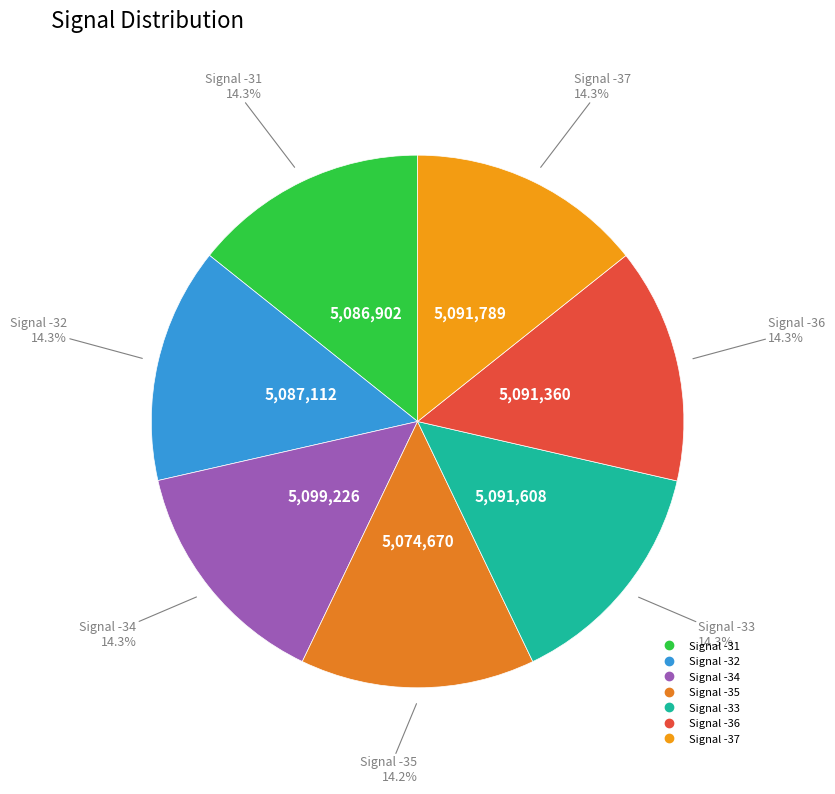

How much of the chart is everything except Signal -34?

85.7%